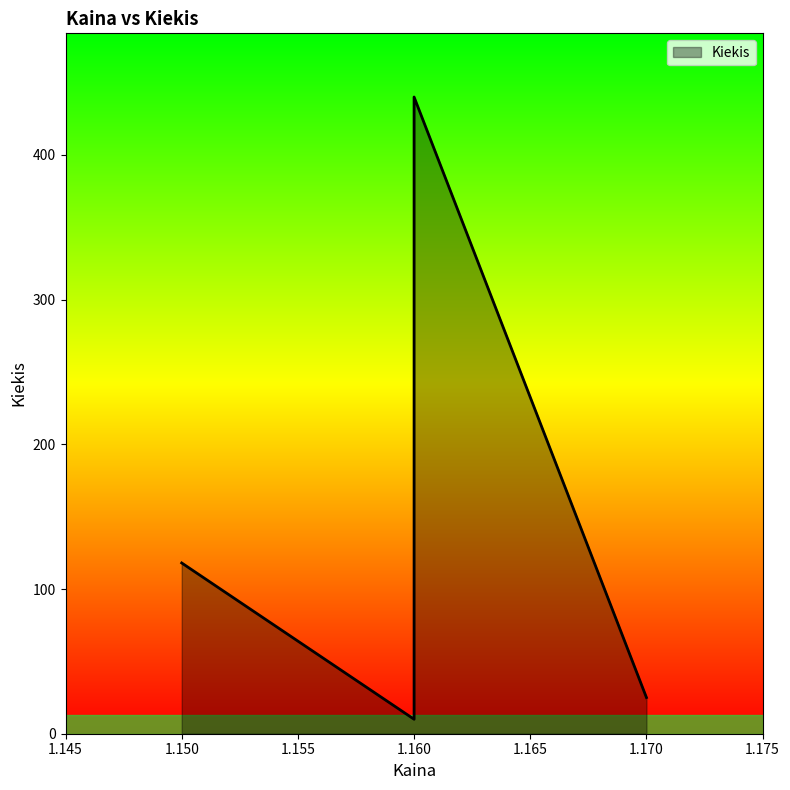

What is the value of the 2nd point from the left?

10